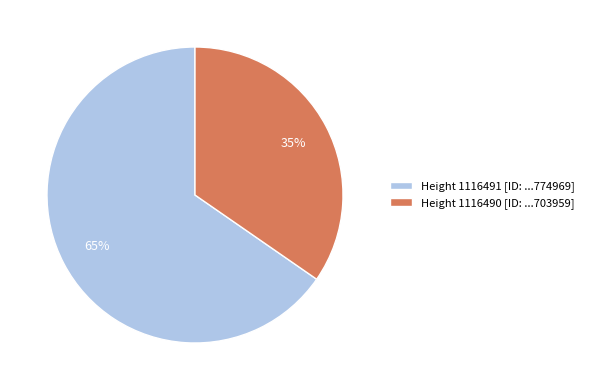

Rank the categories by value from highest to lowest.

Height 1116491 [ID: ...774969], Height 1116490 [ID: ...703959]